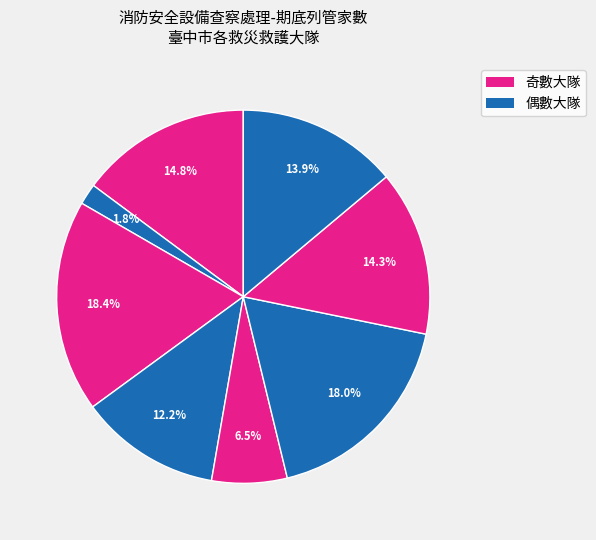

To the nearest percent, what is the difference between the largest and smallest slice percentages?

17%